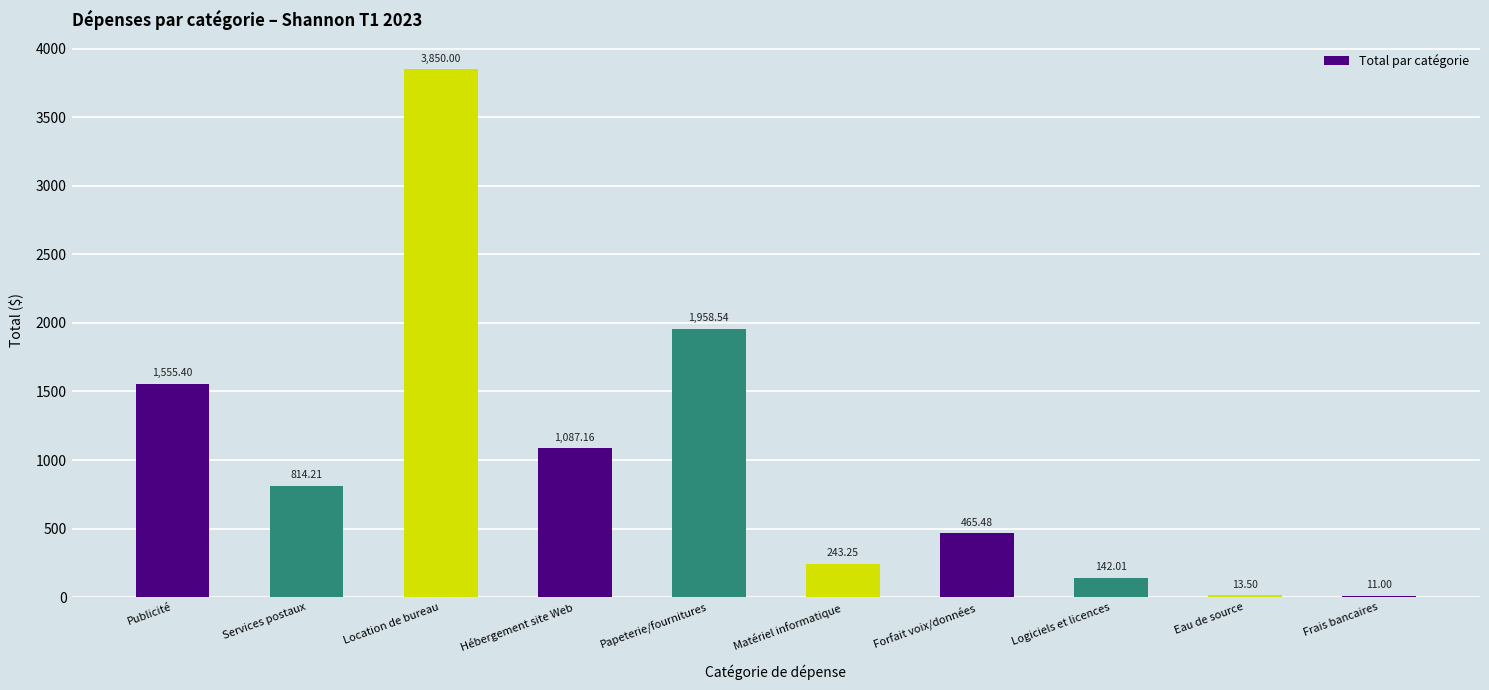

Approximately how many times larger is the value at Hébergement site Web compared to Location de bureau?

0.3